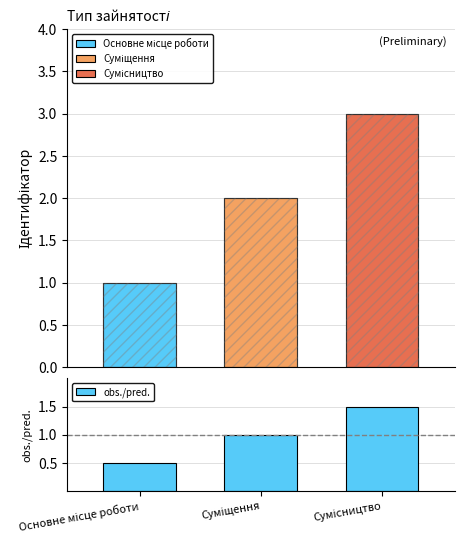

Which label corresponds to the smallest value in the chart?

Основне місце роботи